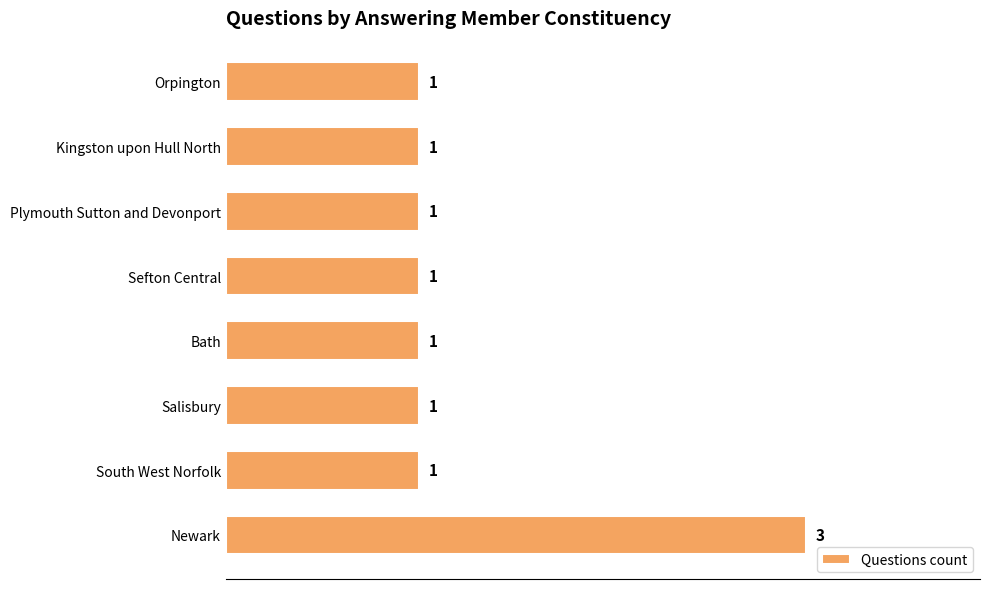

What is the minimum value shown in the chart?

1